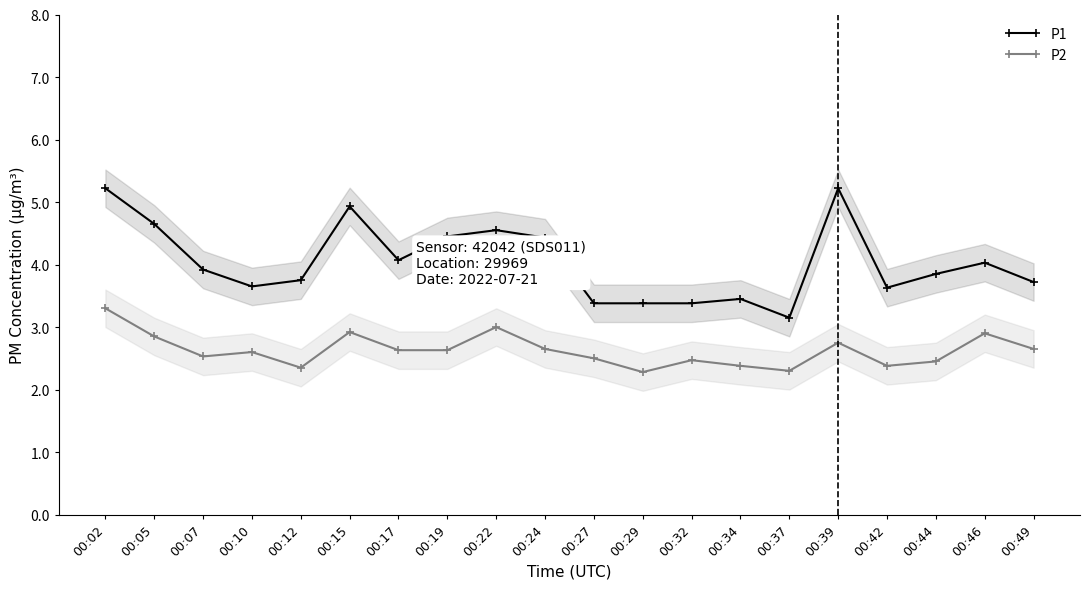

Is it true that P2 equals 4.2 at 00:44?

False